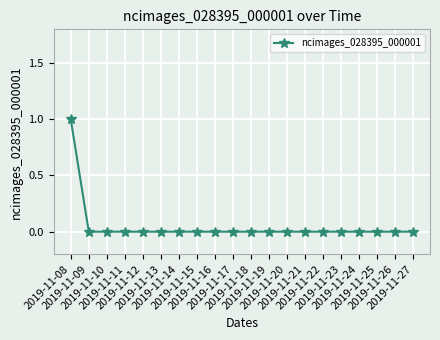

The chart shows a value of 0 at 2019-11-27. True or false?

True